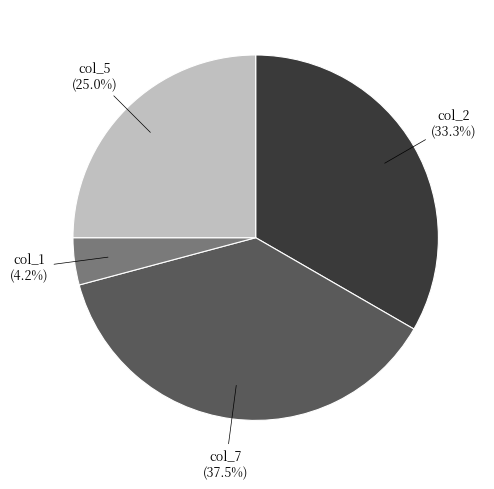

Is there a majority slice in this chart?

No